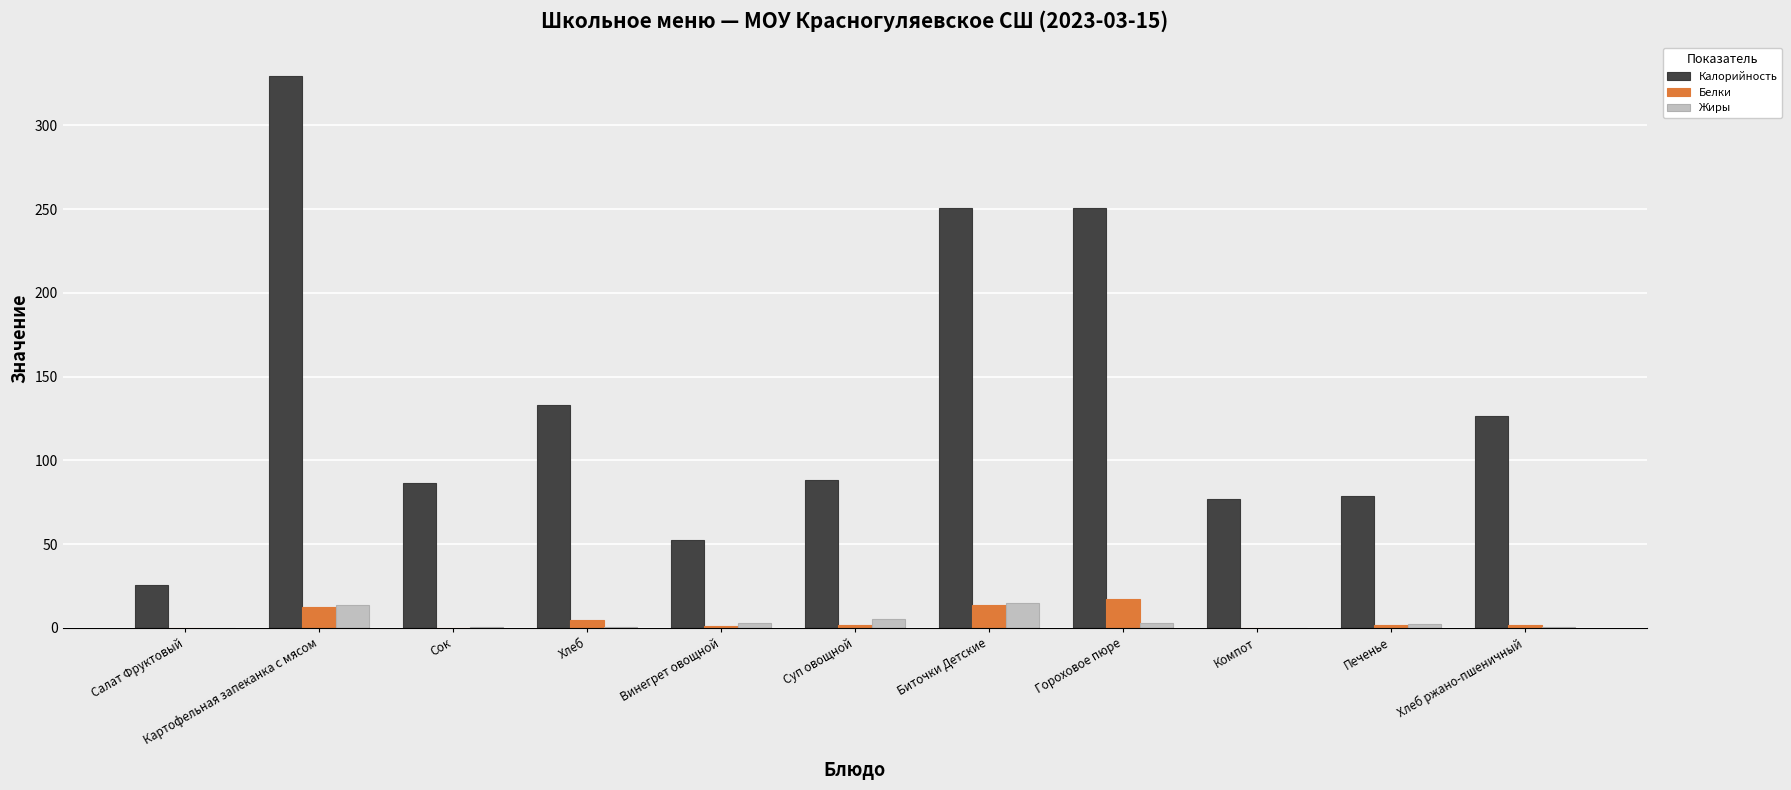

How many data points in Жиры are above 2?

6